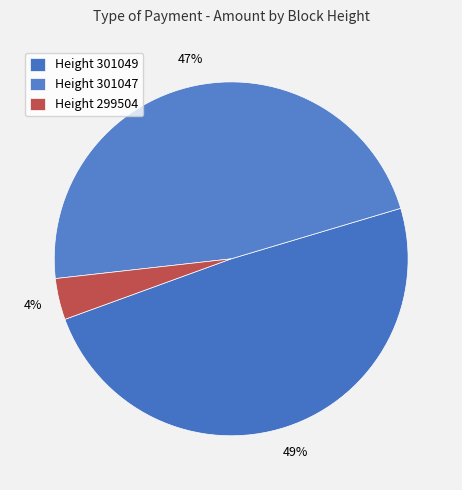

What is the largest slice in the pie chart?

301049